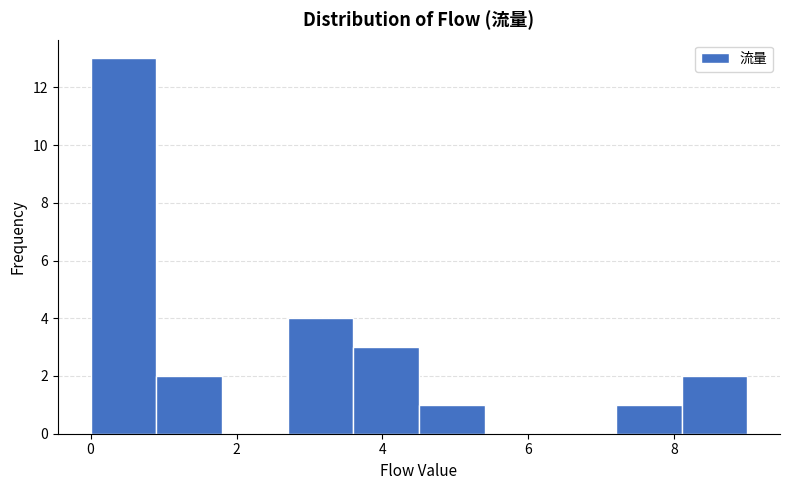

Reading left to right, list every bar in this chart as the range it spans on the x-axis followed by its height. Neither the bar edges nor the heights are printed on the chart, so give them approximately, as read against the axes.

0.0 to 0.9: 13
0.9 to 1.8: 2
1.8 to 2.7: 0
2.7 to 3.6: 4
3.6 to 4.5: 3
4.5 to 5.4: 1
5.4 to 6.3: 0
6.3 to 7.2: 0
7.2 to 8.1: 1
8.1 to 9.0: 2